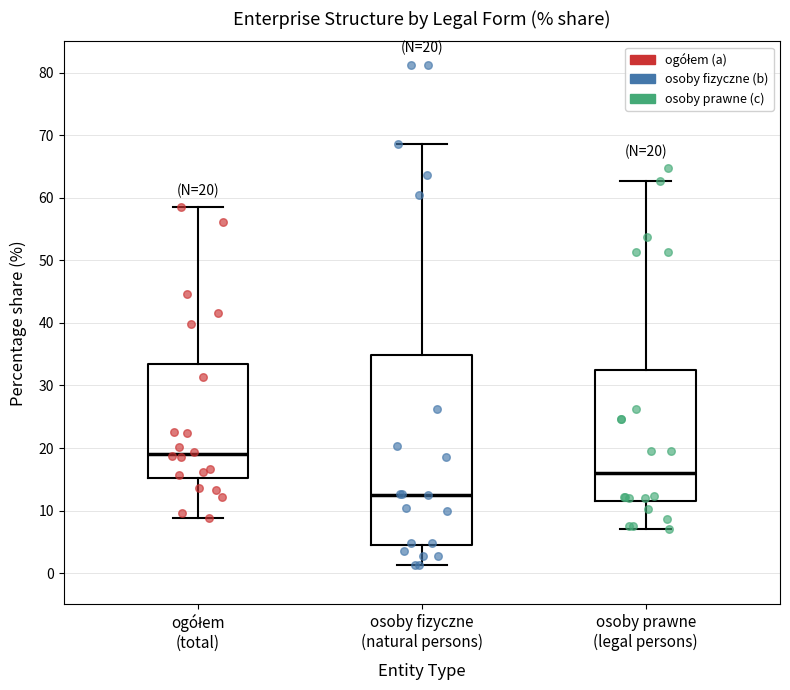

Which box's median line is the highest?

ogółem (total)